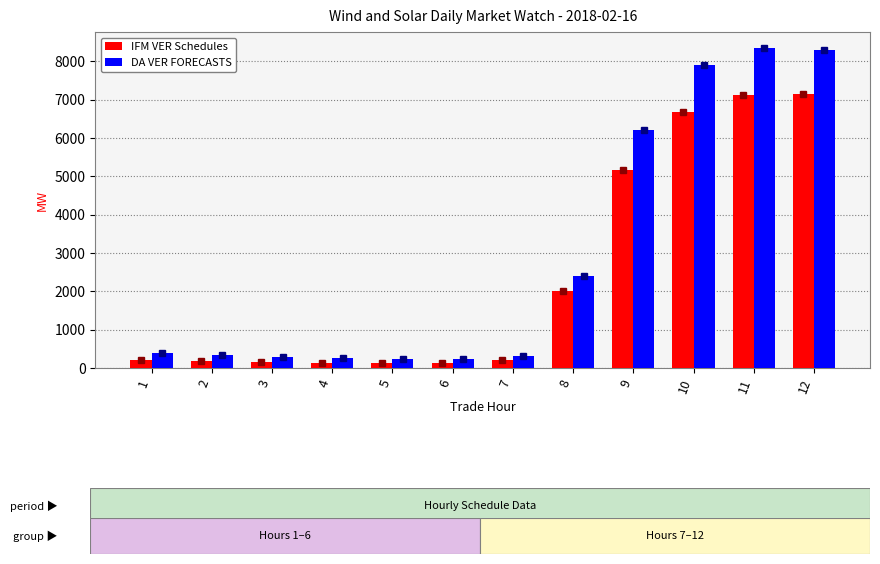

Between 7 and 10, which series saw the biggest shift?

DA VER FORECASTS